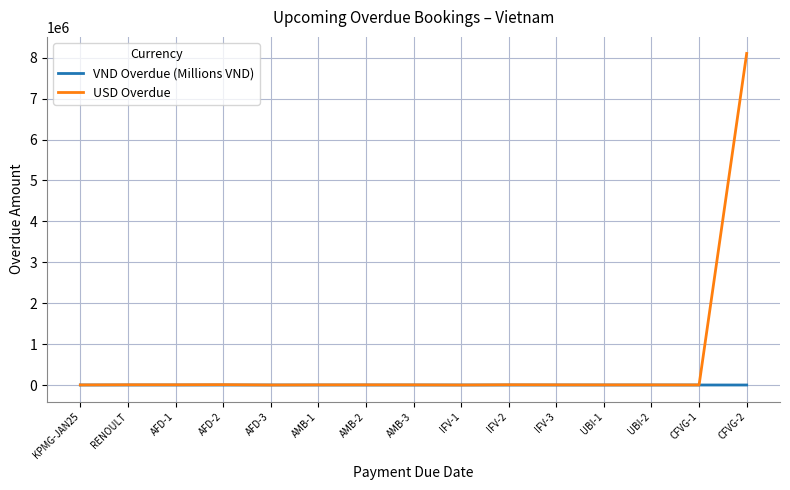

What is the minimum value for VND Overdue (Millions VND)?

2.6